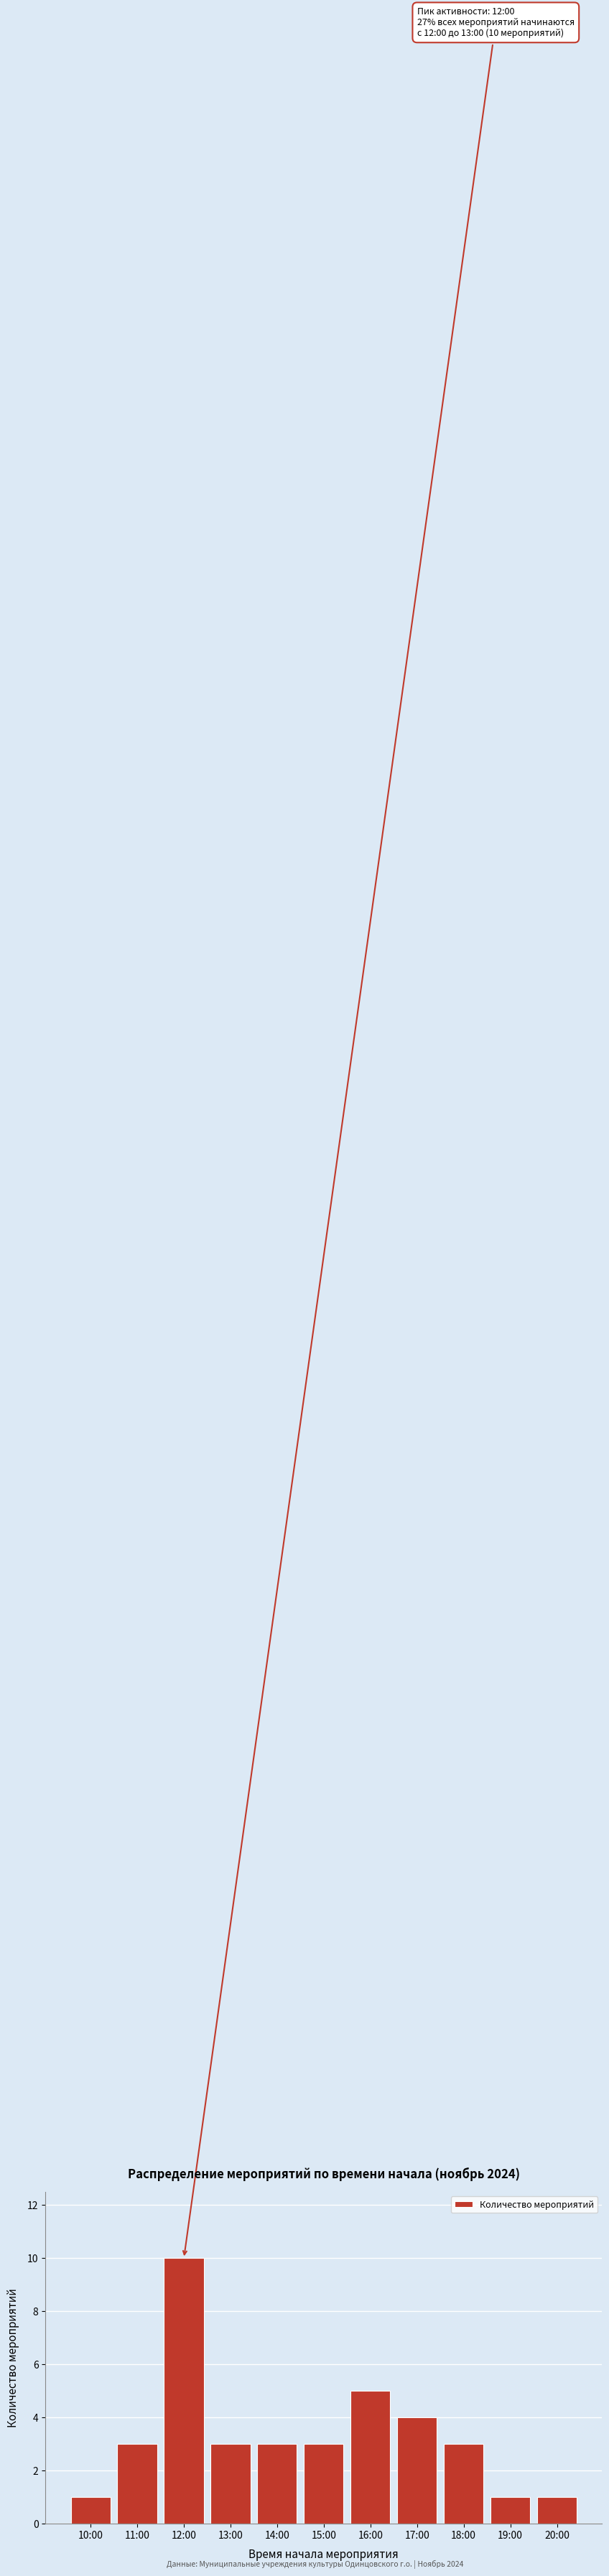

Reading left to right, extract all data points from this chart.

1	3	10	3	3	3	5	4	3	1	1